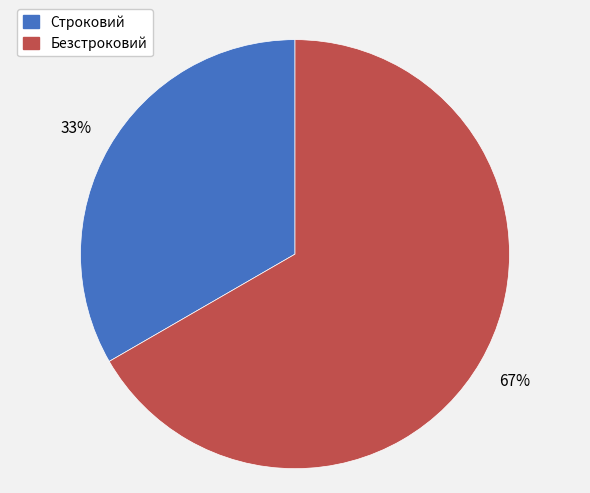

Approximately how many times larger is the value at Безстроковий compared to Строковий?

2.0